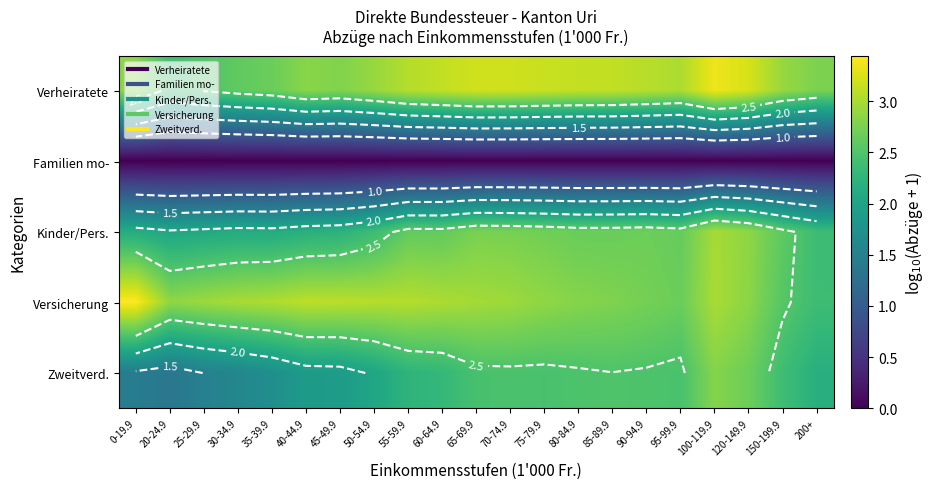

Which has a higher value, 60-64.9 or 30-34.9?

60-64.9